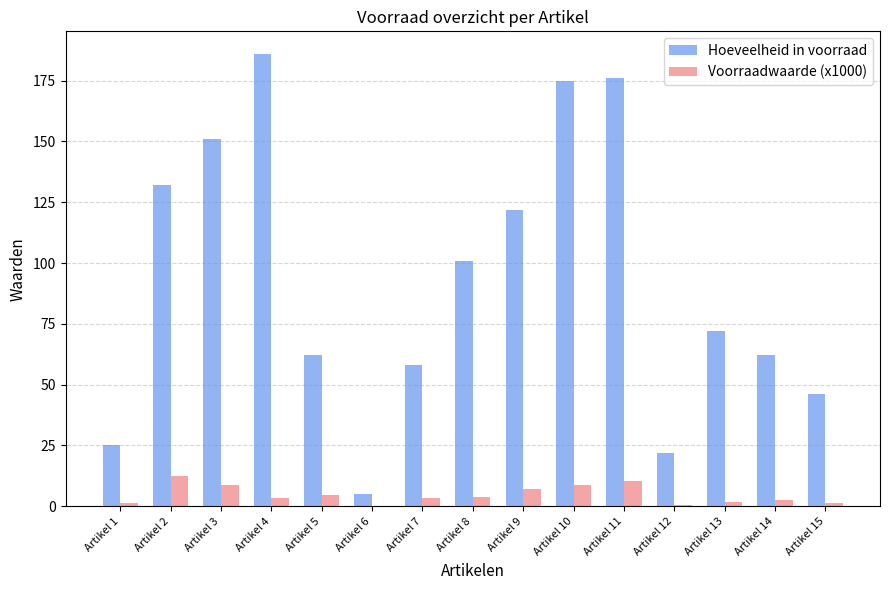

At which category does the chart reach its peak across all series?

Artikel 4